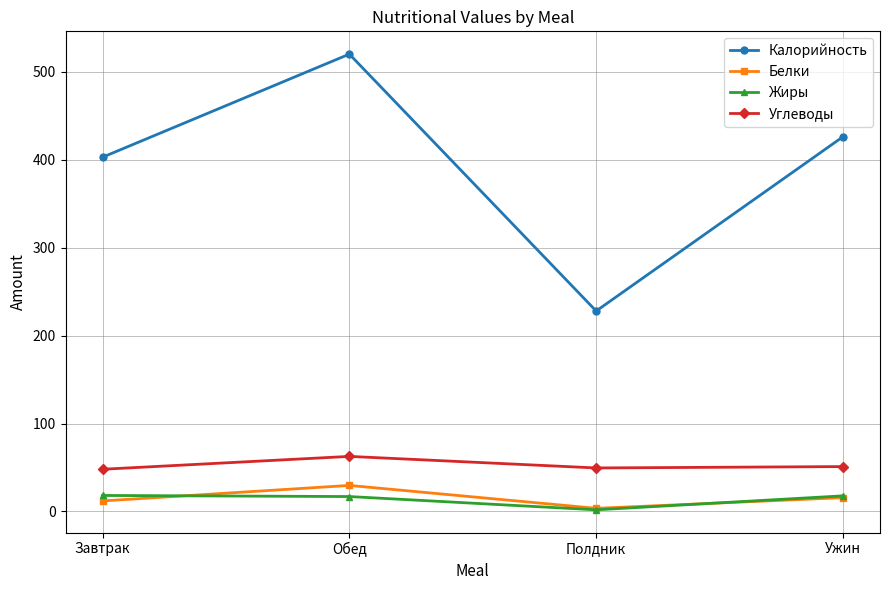

What is the value of the Углеводы point at the 1st from the left?

47.9